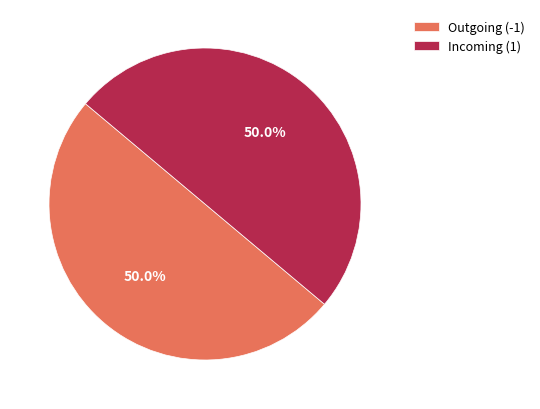

Do Outgoing (-1) and Incoming (1) together represent more than half of the pie?

Yes